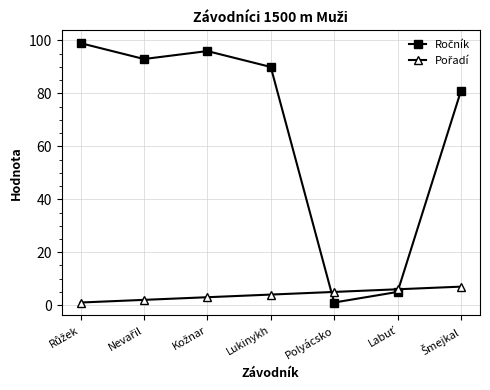

Is this an area chart (filled region under the line)?

No